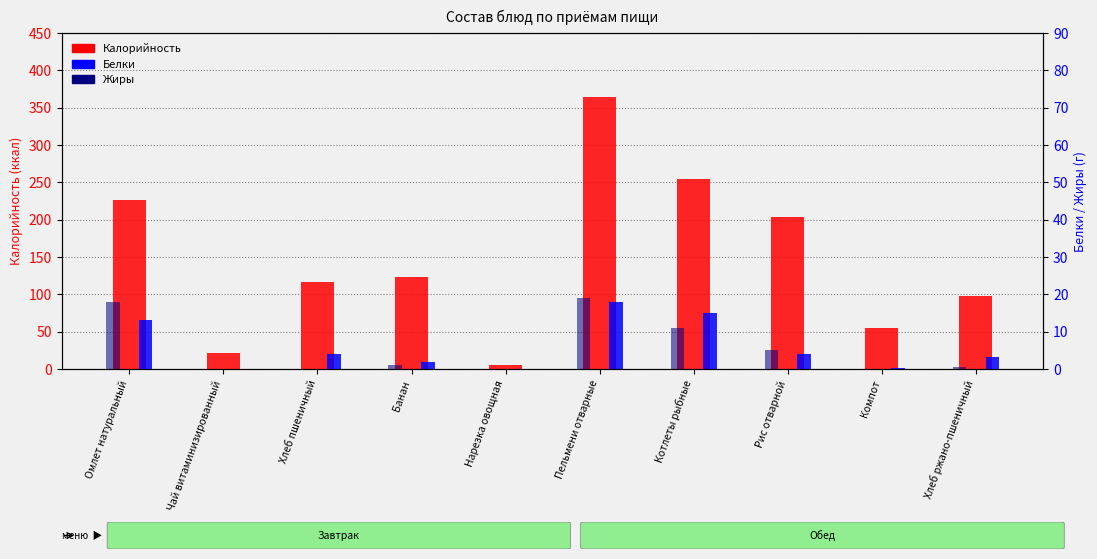

The Белки series shows 18.0 at Пельмени отварные. True or false?

True